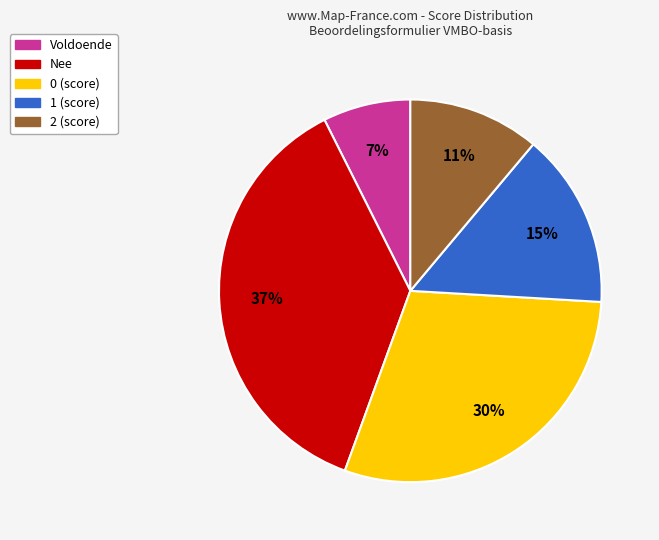

How many slices are in this pie chart?

5